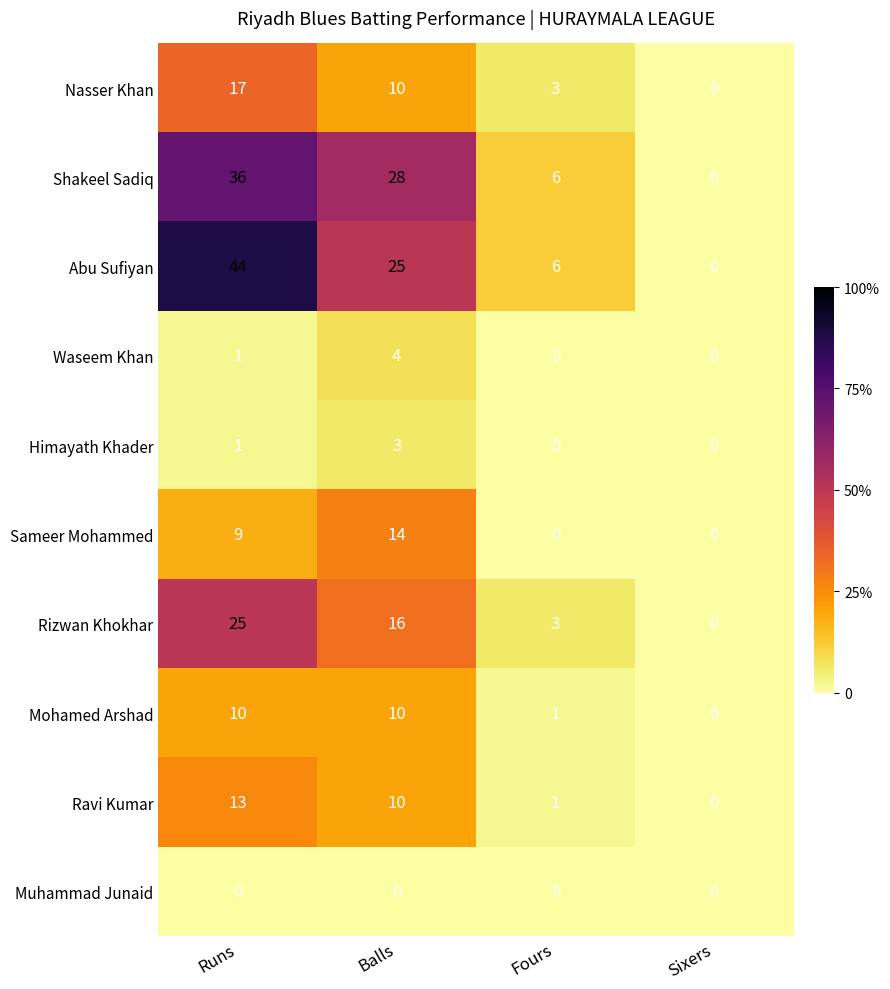

How many positive values does the Shakeel Sadiq series have?

3